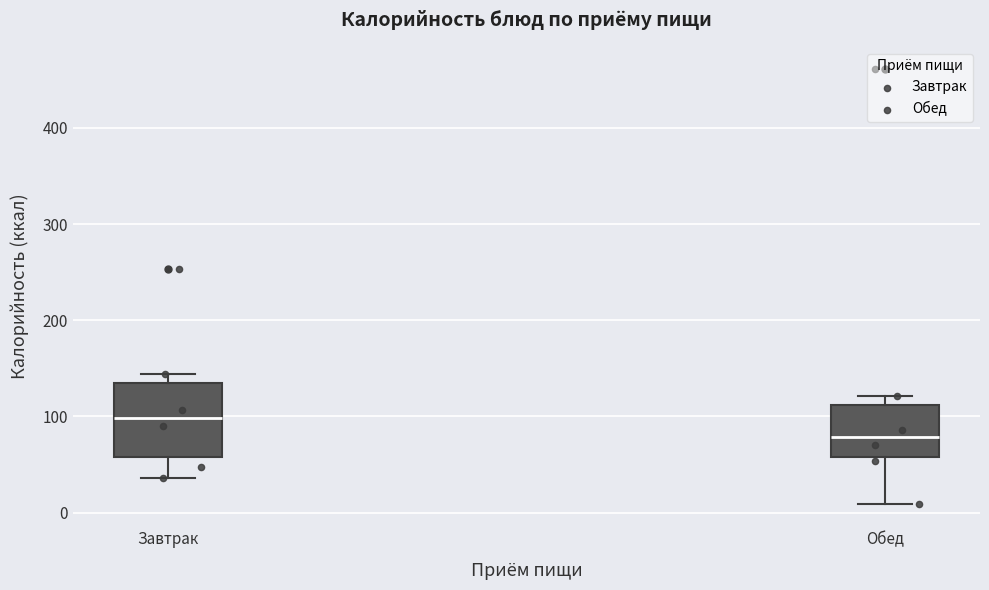

Which box has the lowest median line?

Обед